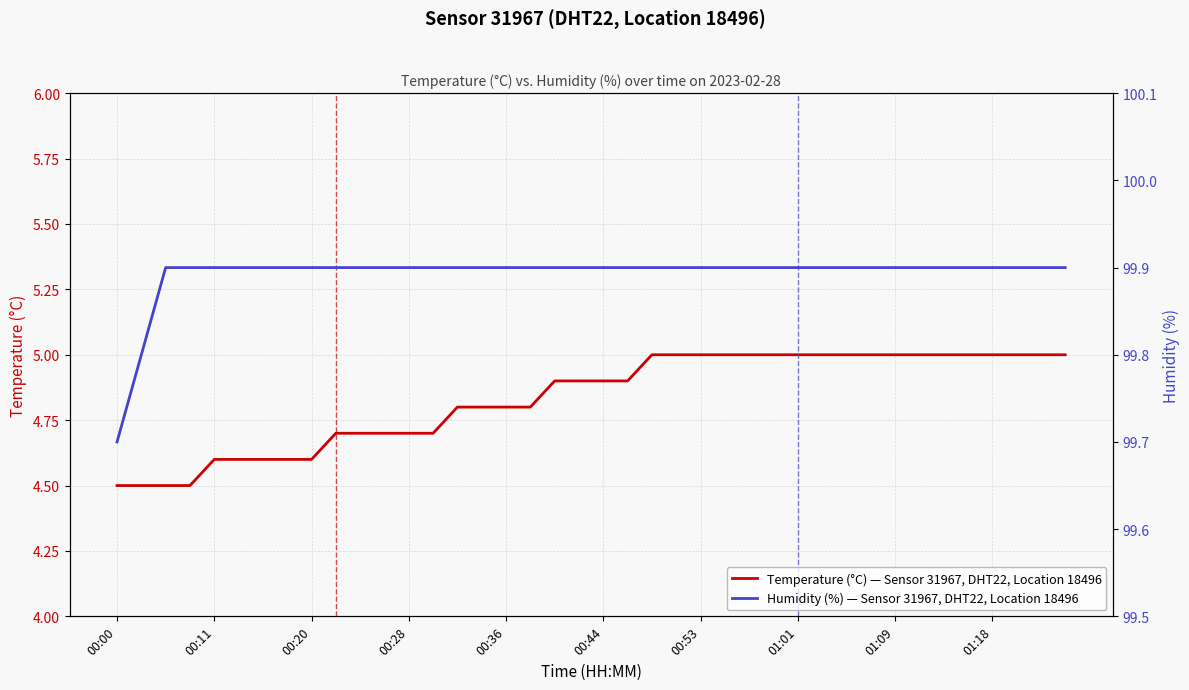

True or false: Humidity (%) — Sensor 31967, DHT22, Location 18496 has more than 2 points higher than both neighbors.

False